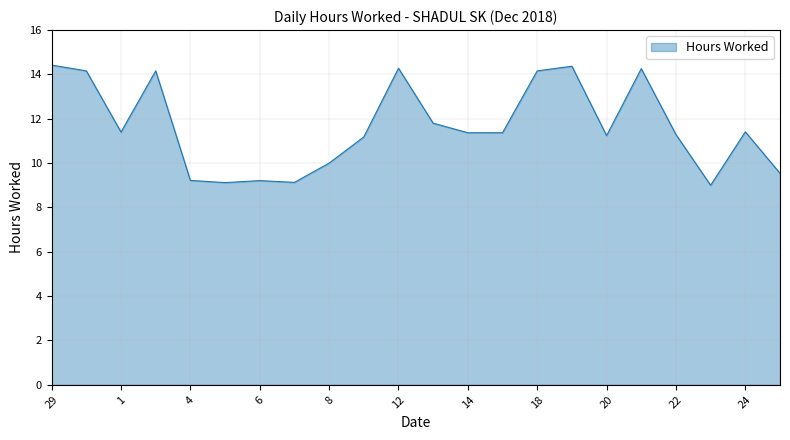

What is the sum of all values?

256.1